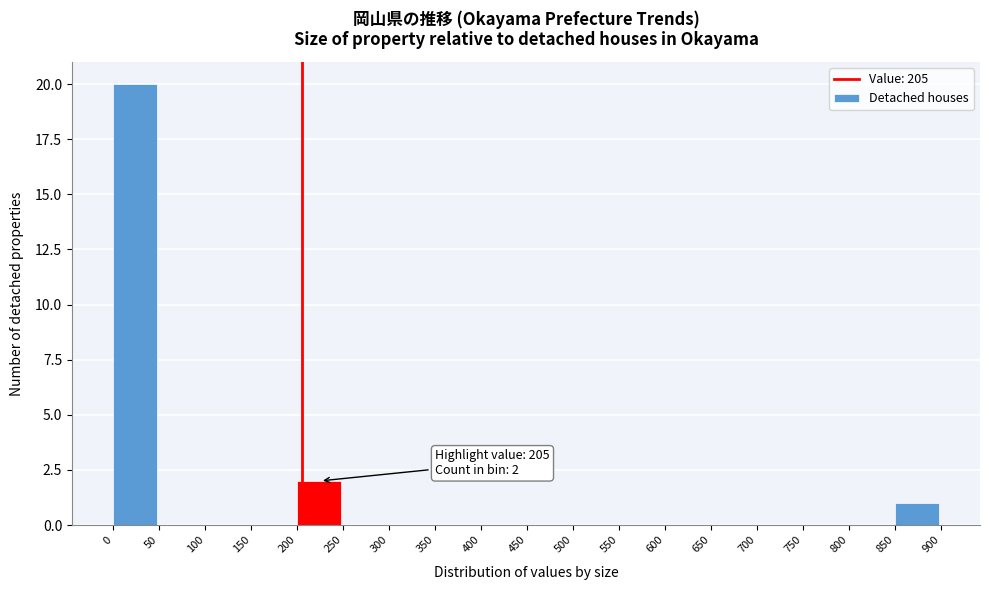

Over which range of the x-axis is the bar tallest?

0 to 50